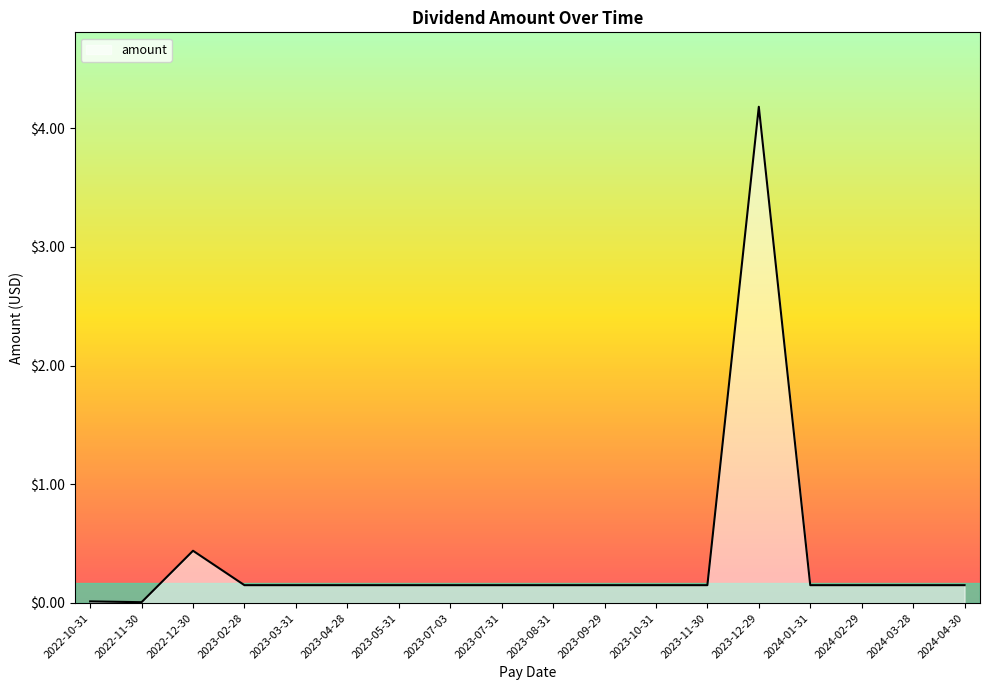

What position from the right is 2023-08-31?

9